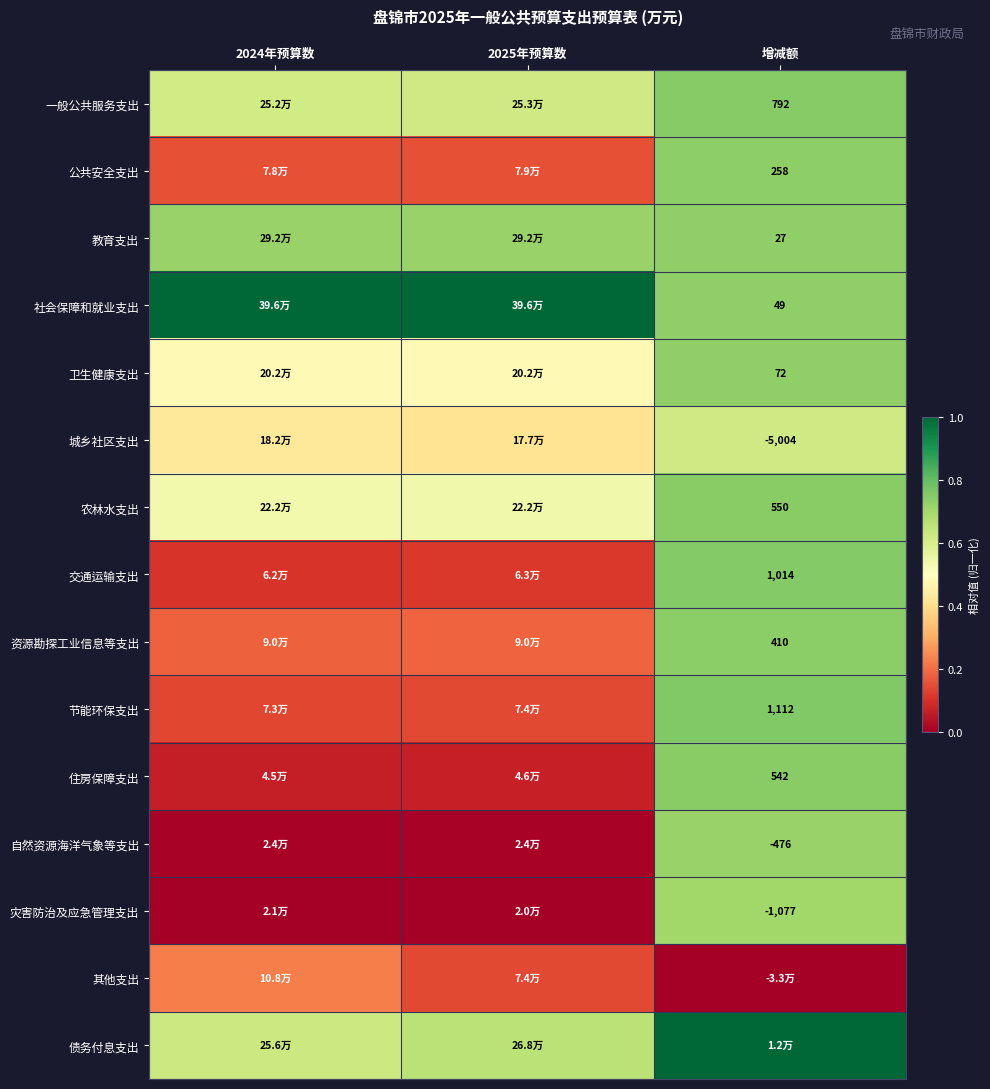

Rank the series at 2025年预算数 from lowest to highest value.

灾害防治及应急管理支出, 自然资源海洋气象等支出, 住房保障支出, 交通运输支出, 节能环保支出, 其他支出, 公共安全支出, 资源勘探工业信息等支出, 城乡社区支出, 卫生健康支出, 农林水支出, 一般公共服务支出, 债务付息支出, 教育支出, 社会保障和就业支出